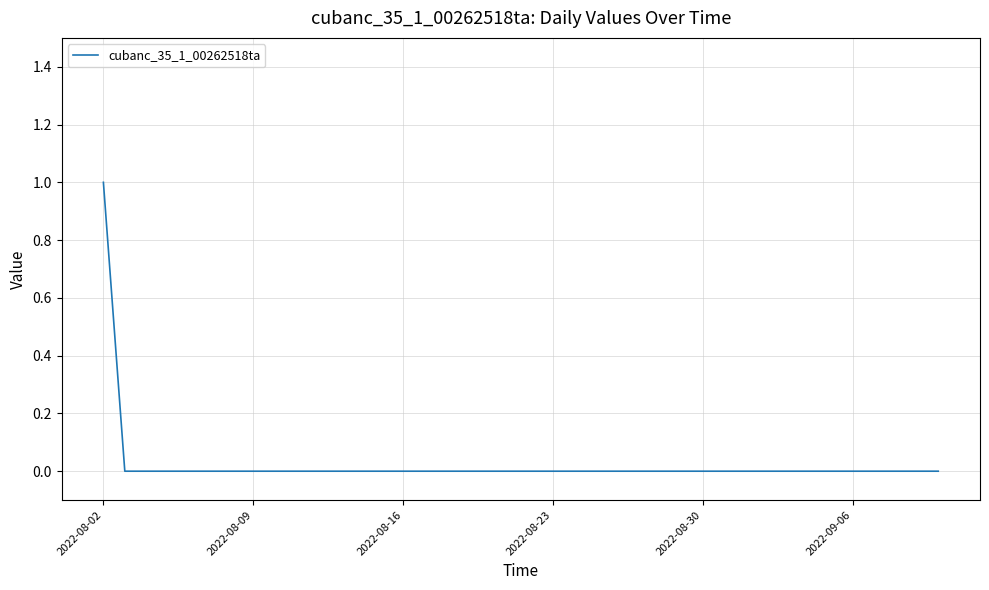

Which label corresponds to the largest value in the chart?

2022-08-02